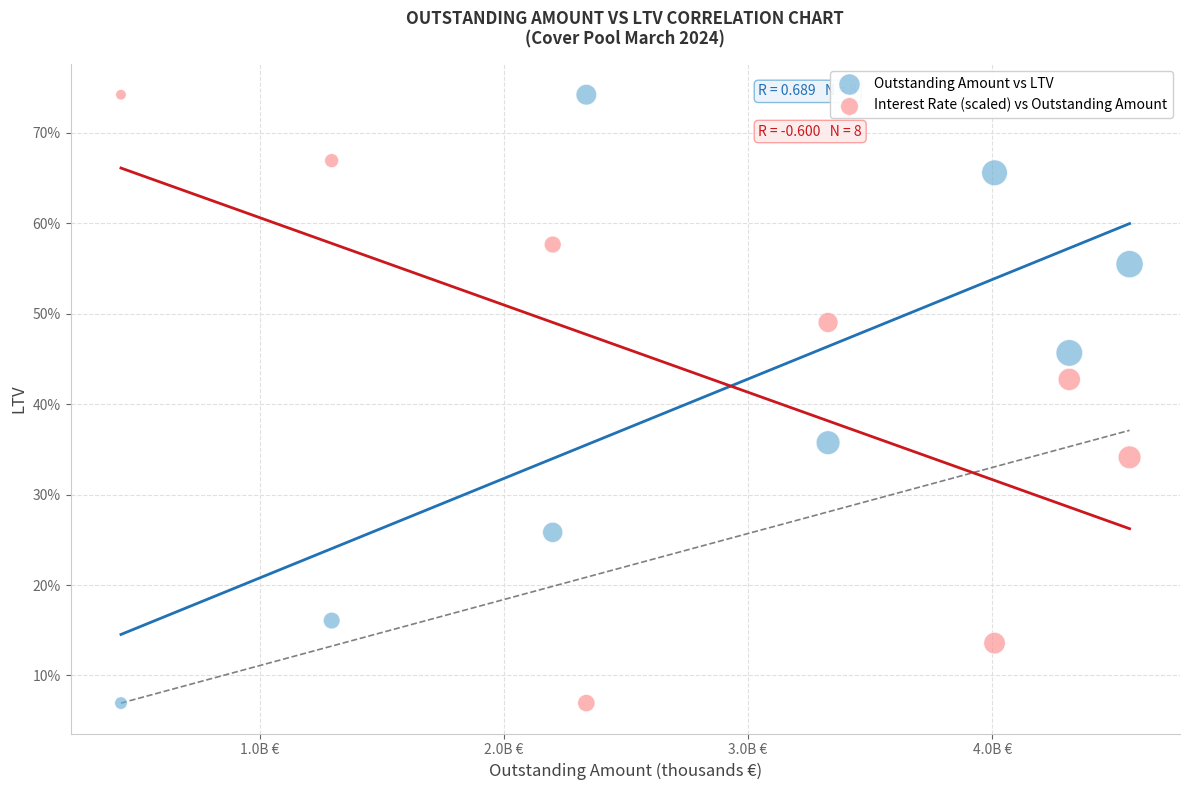

Across all data points, what is the range of Y values (max minus min)?

67.2